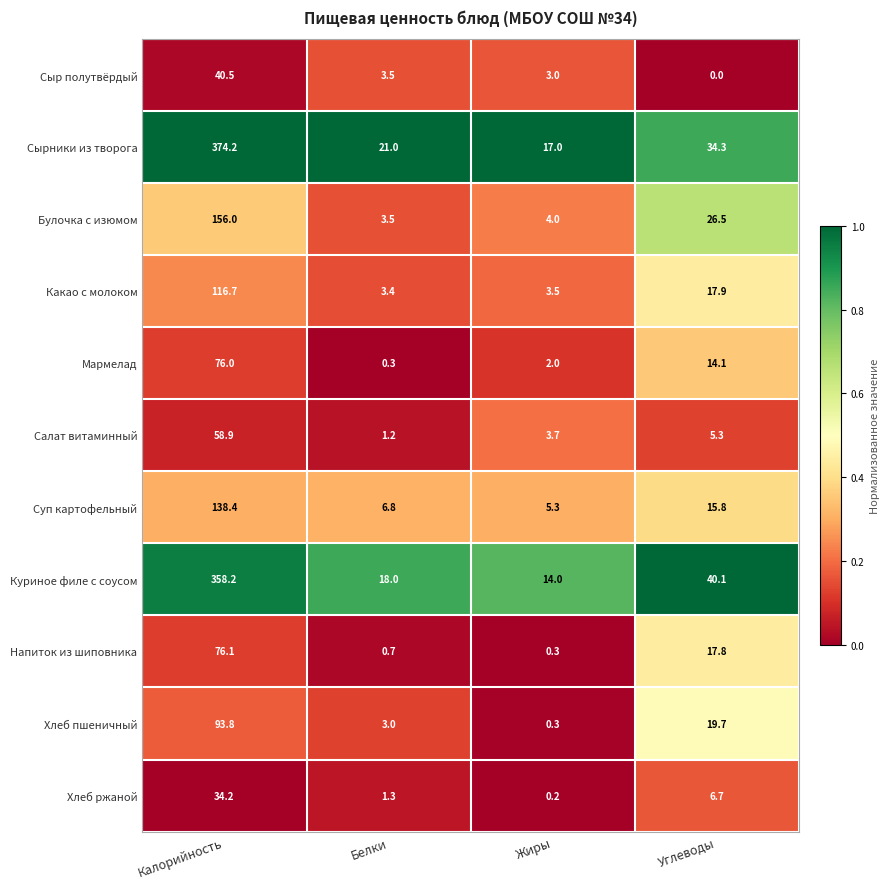

What is the difference between the maximum and second lowest values in the Суп картофельный series?

131.6